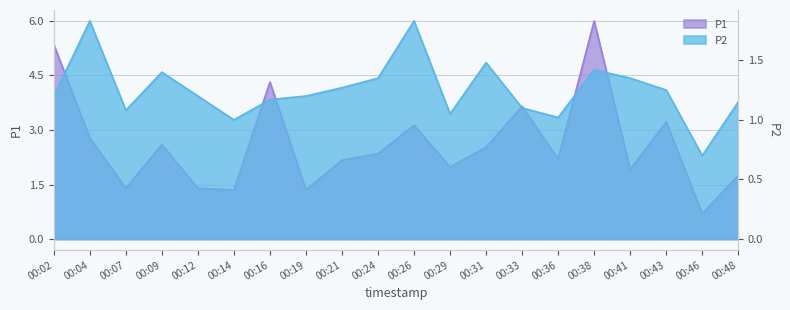

Which series changed the most between 00:26 and 00:31?

P1